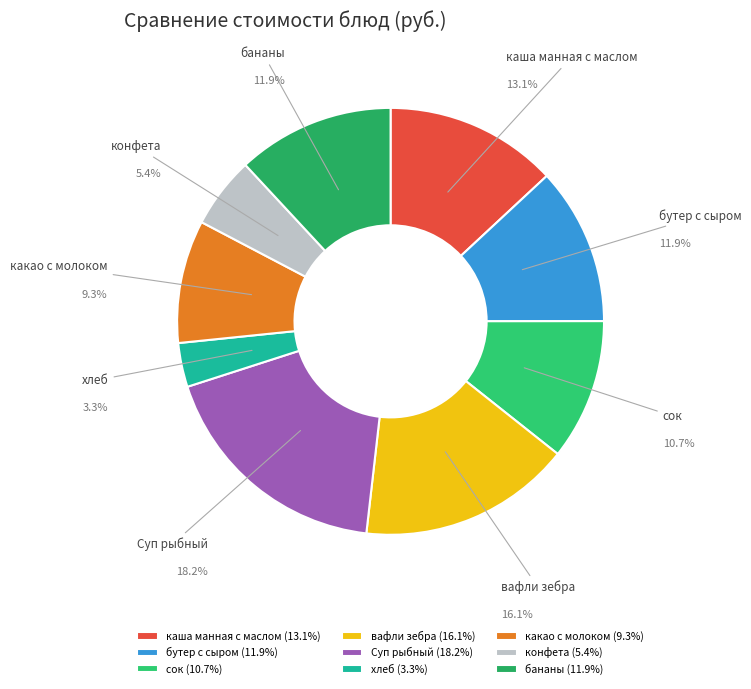

What percentage is the сок slice, to the nearest percent?

11%